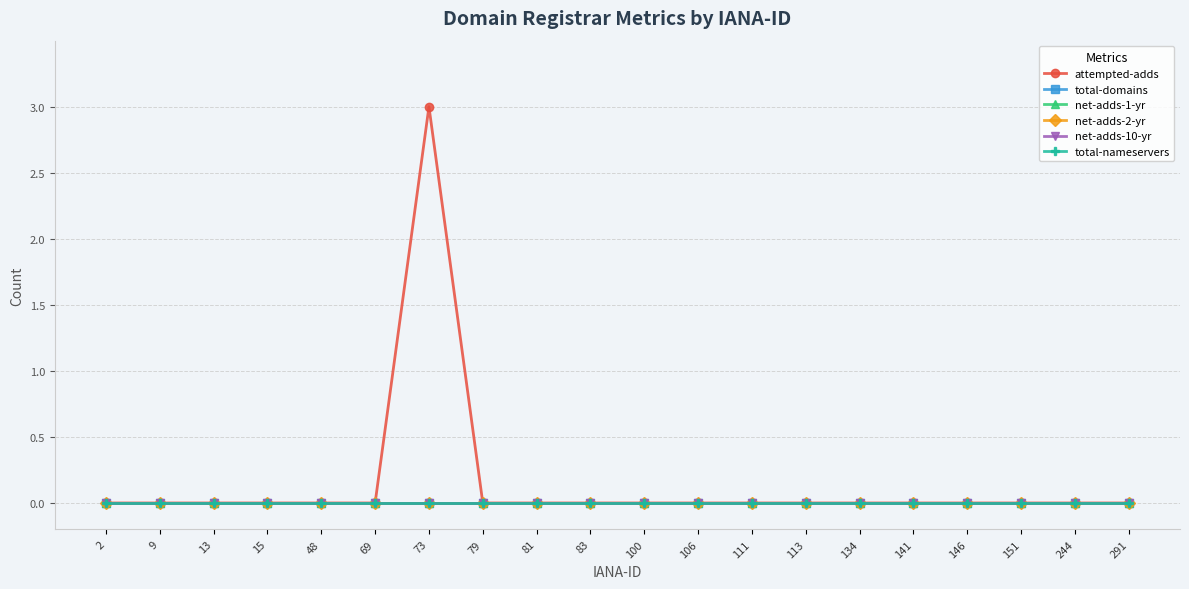

Does the chart have visible grid lines?

Yes